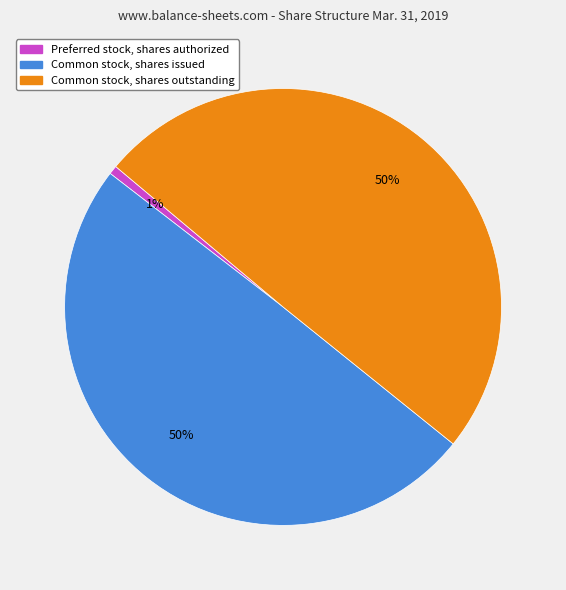

To the nearest percent, what is the difference between the Preferred stock, shares authorized and Common stock, shares issued slice percentages?

49%